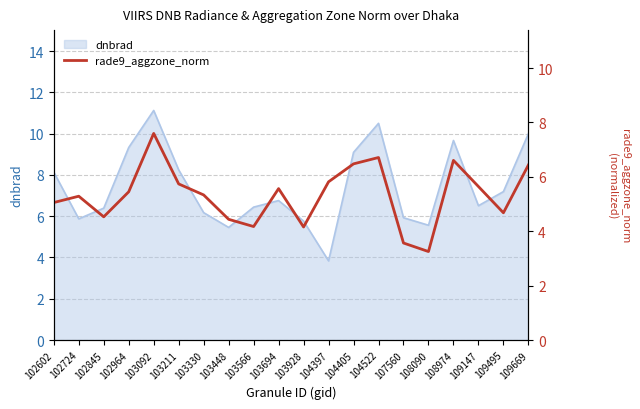

At which category does the data reach its first local peak?

102724